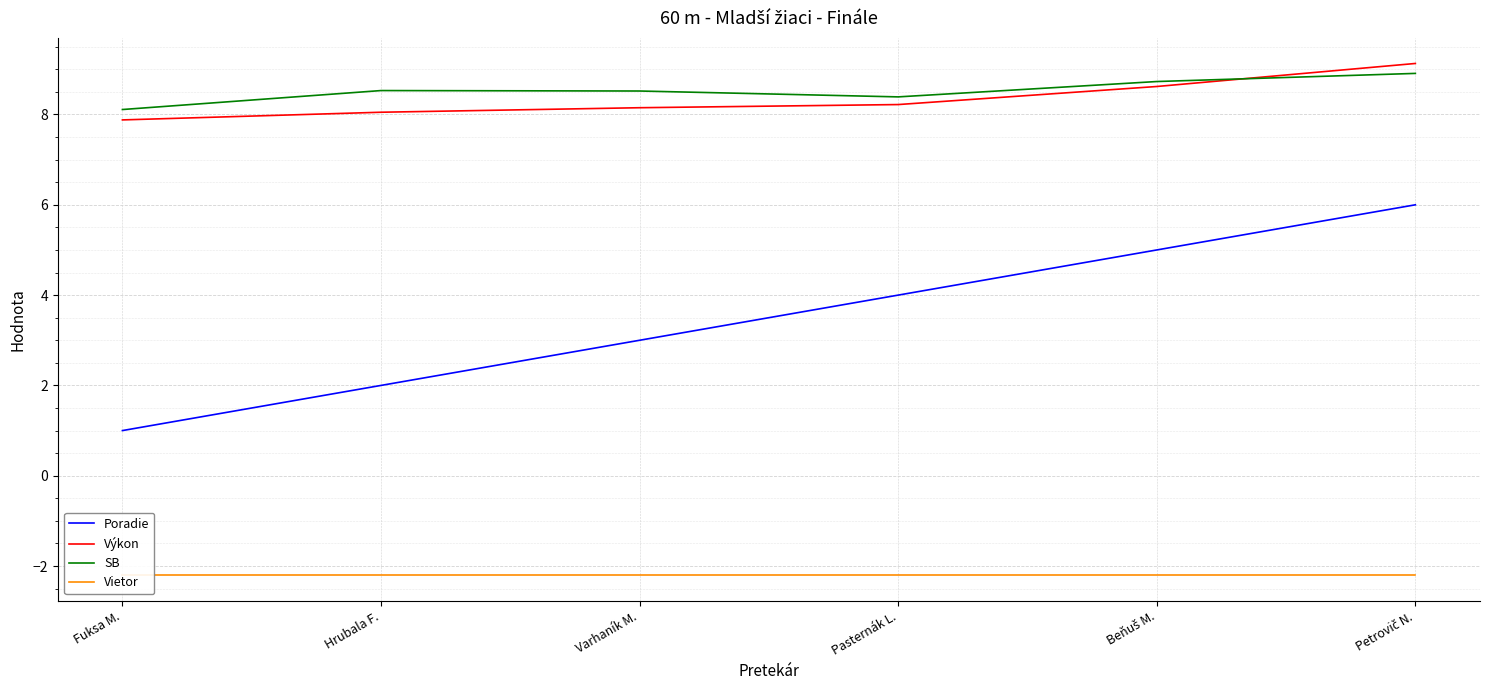

What is the total value across all series at Fuksa M.?

14.8